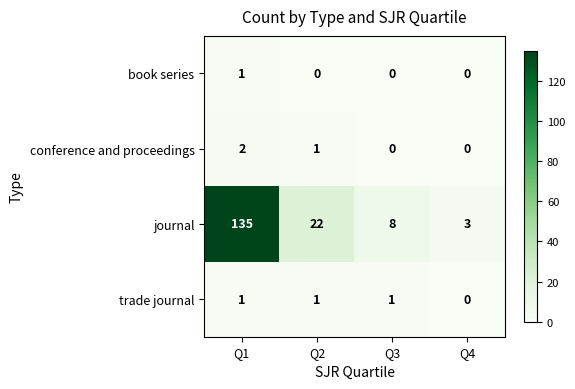

Which series changed the most between Q3 and Q4?

journal